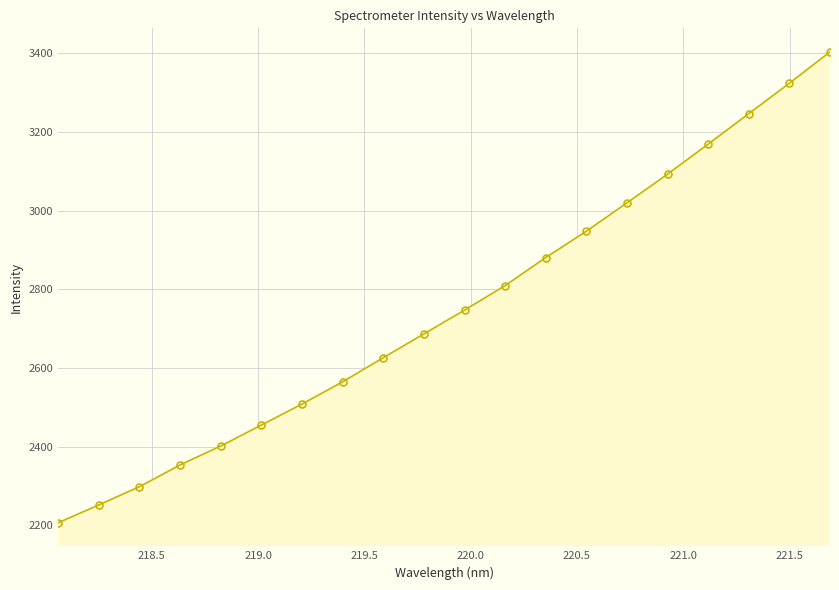

True or false: there are more than 1 points higher than both neighbors.

False